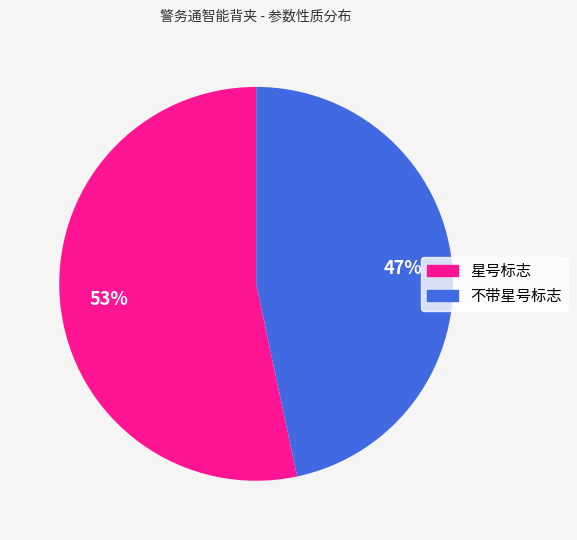

To the nearest percent, what is the combined percentage of 不带星号标志 and 星号标志?

100%